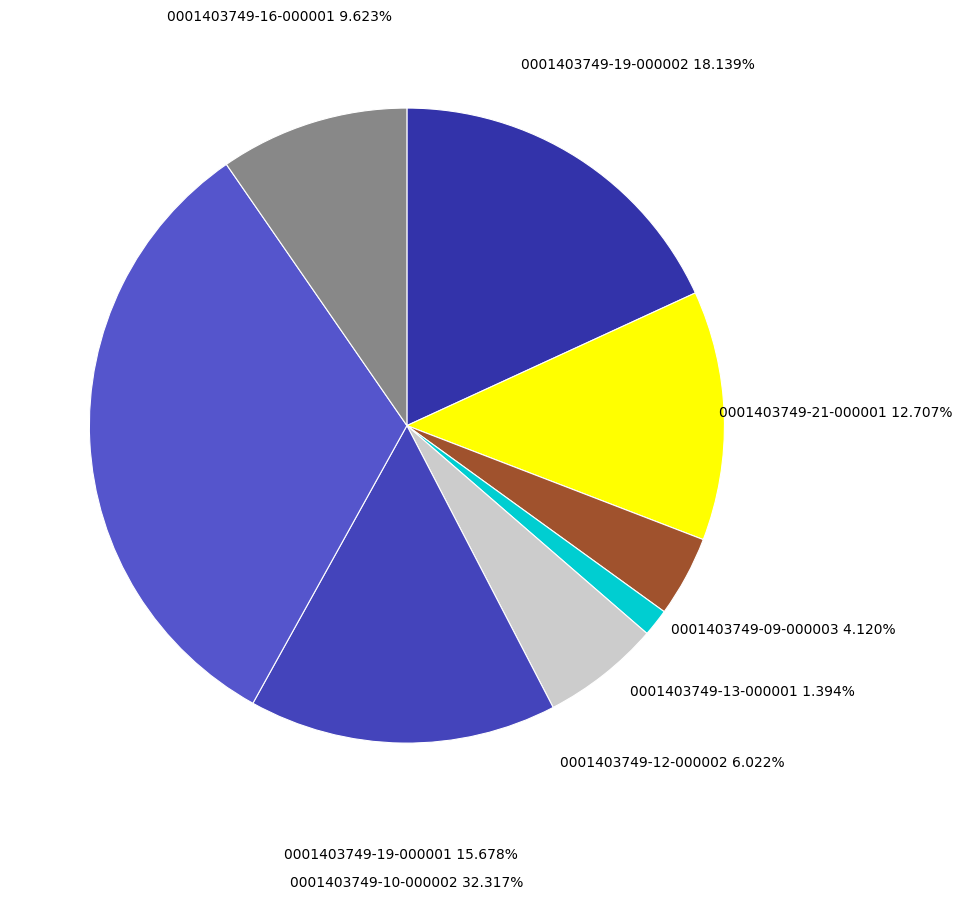

Which category has the smallest portion of the pie?

0001403749-13-000001